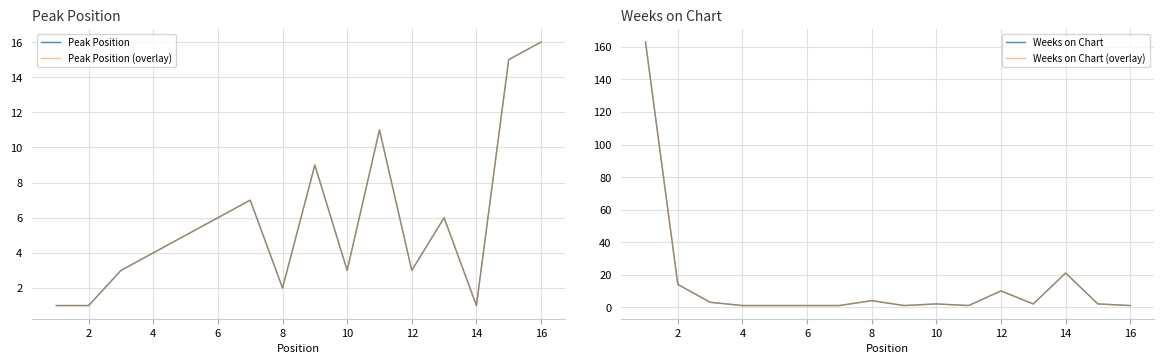

Is it true that Weeks on Chart (overlay) equals 12 at 13?

False